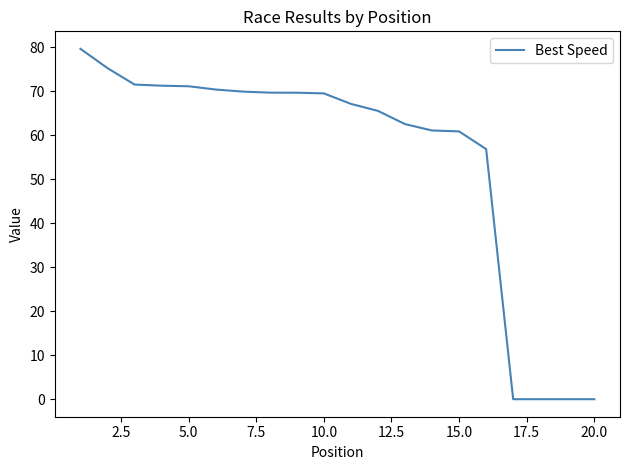

What is the difference between the maximum and minimum values?

79.6